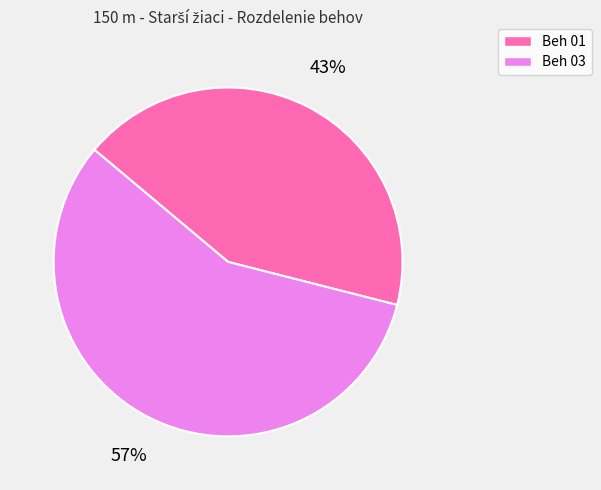

How many segments does this pie chart have?

2